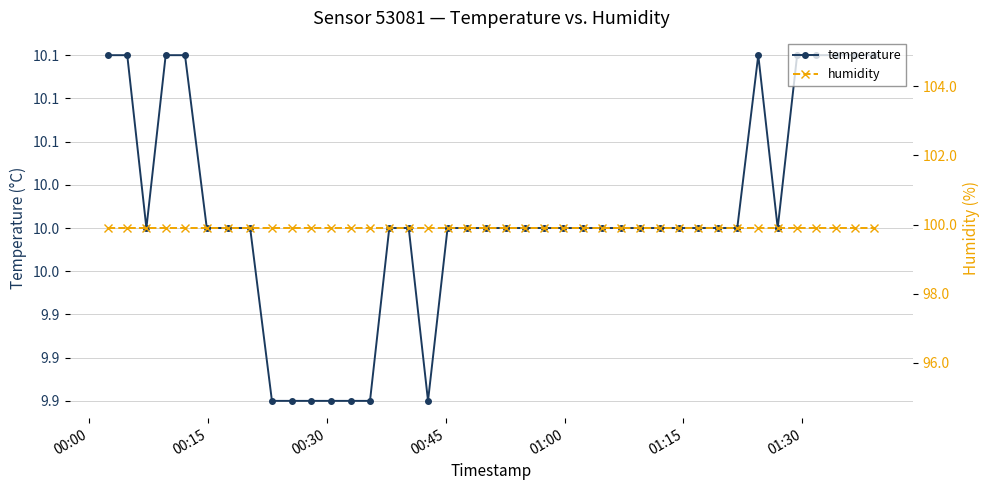

Reading left to right, list all the values displayed in this chart.

temperature: 10.1	10.1	10.0	10.1	10.1	10.0	10.0	10.0	9.9	9.9	9.9	9.9	9.9	9.9	10.0	10.0	9.9	10.0	10.0	10.0	10.0	10.0	10.0	10.0	10.0	10.0	10.0	10.0	10.0	10.0	10.0	10.0	10.0	10.1	10.0	10.1	10.1	10.1	10.1	10.1
humidity: 99.9	99.9	99.9	99.9	99.9	99.9	99.9	99.9	99.9	99.9	99.9	99.9	99.9	99.9	99.9	99.9	99.9	99.9	99.9	99.9	99.9	99.9	99.9	99.9	99.9	99.9	99.9	99.9	99.9	99.9	99.9	99.9	99.9	99.9	99.9	99.9	99.9	99.9	99.9	99.9